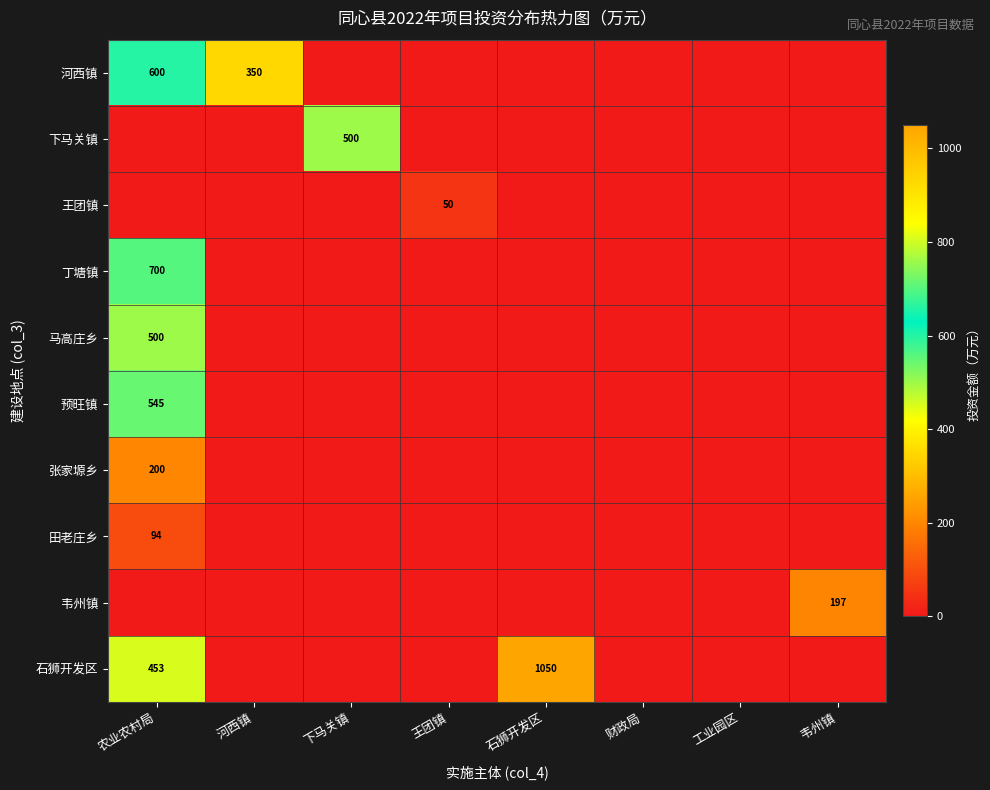

Count the number of categories in the chart.

8